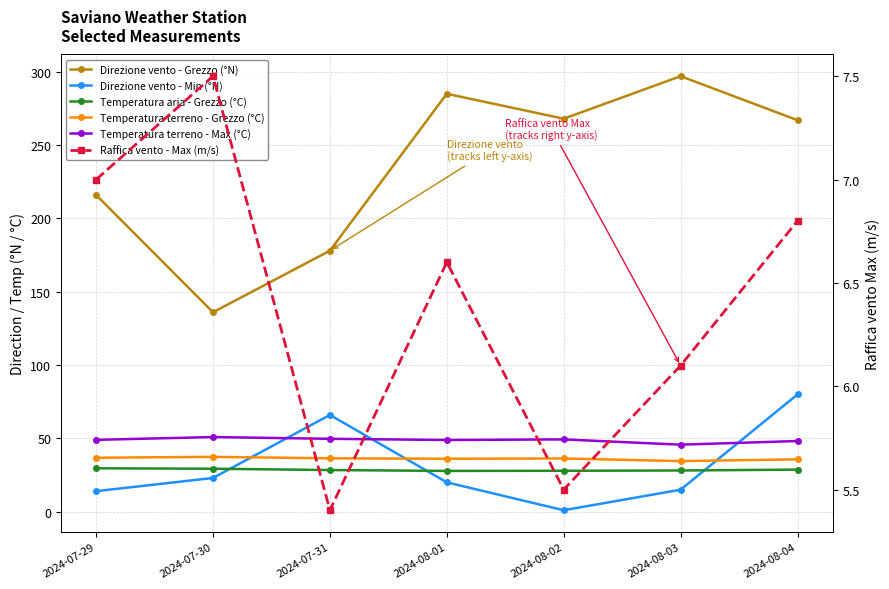

What is the difference between the maximum and minimum values in the Temperatura terreno - Max (°C) series?

5.2